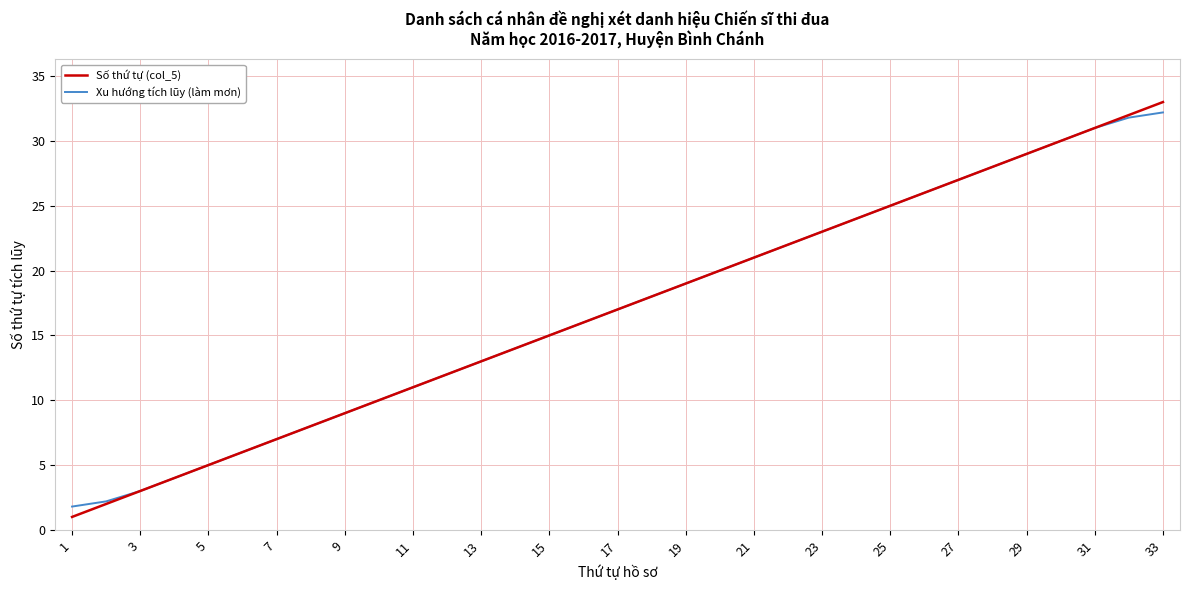

Which series has the largest range (max minus min)?

Số thứ tự (col_5)